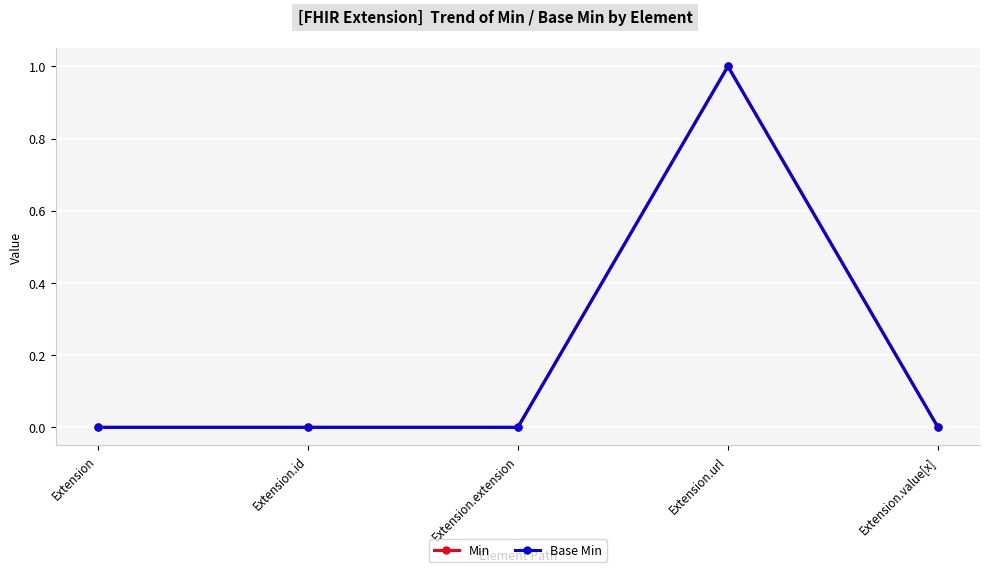

Does the chart have visible grid lines?

Yes